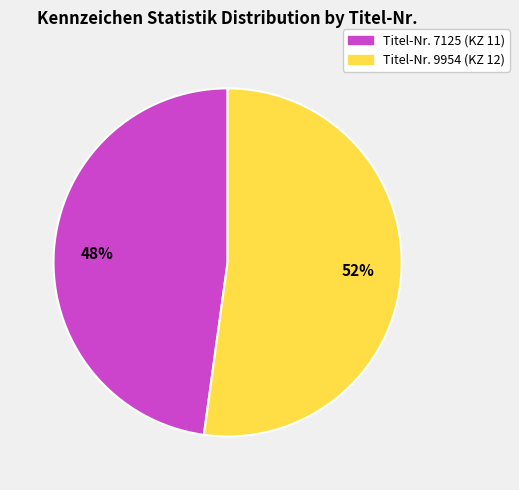

Is there a majority slice in this chart?

Yes